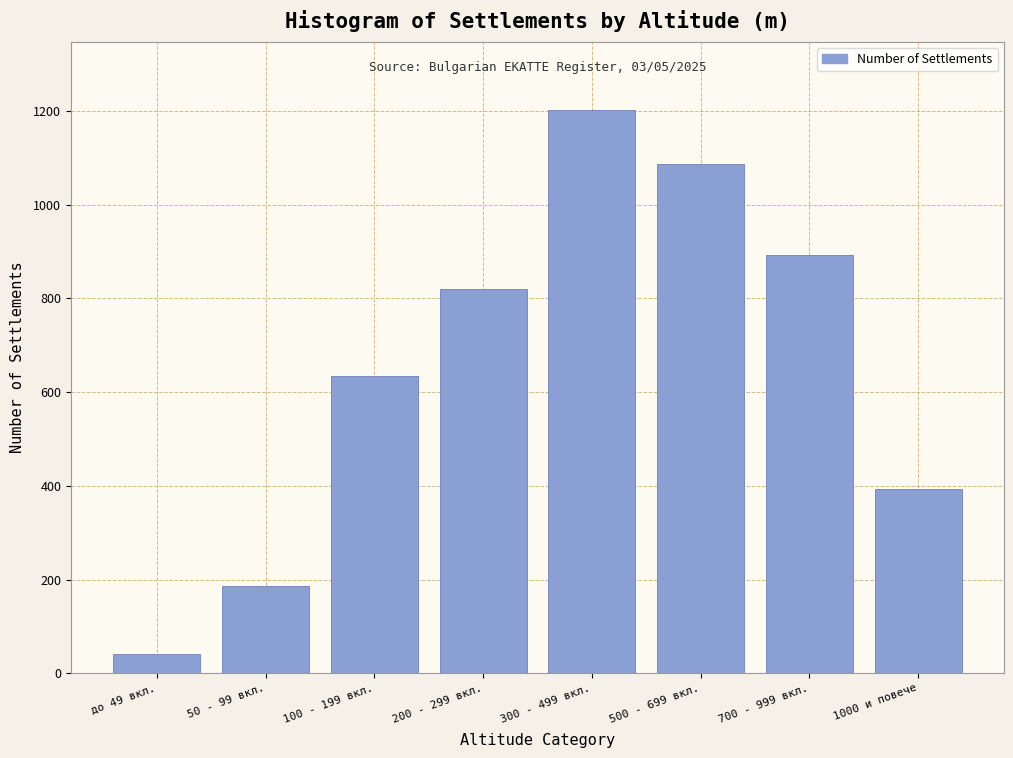

Reading left to right, what are all the values shown in this chart?

до 49 вкл.=42	50 - 99 вкл.=187	100 - 199 вкл.=634	200 - 299 вкл.=821	300 - 499 вкл.=1203	500 - 699 вкл.=1087	700 - 999 вкл.=892	1000 и повече=393